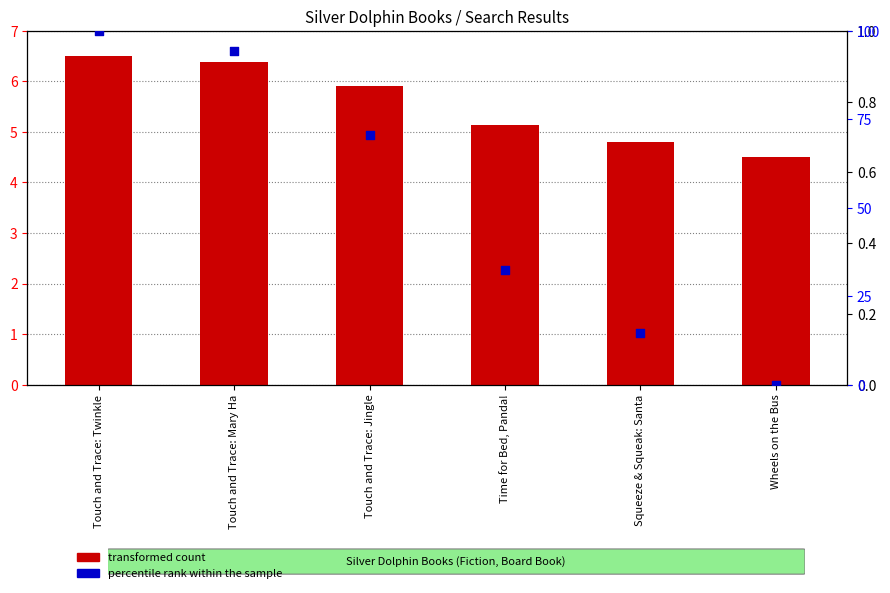

Which series has the largest total across all categories?

percentile rank within the sample